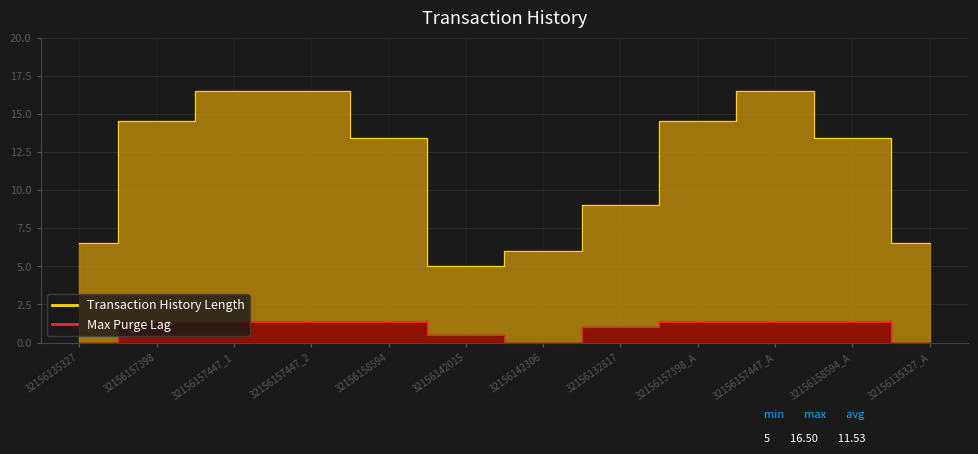

Is the value of Transaction History Length at 32156142306 greater than the value of Max Purge Lag at 32156142015?

Yes